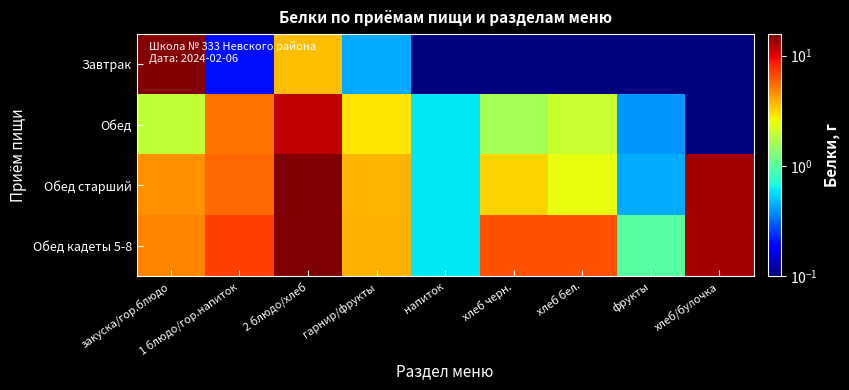

Reading left to right, list all the values displayed in this chart.

Завтрак: закуска/гор.блюдо=15.2	1 блюдо/гор.напиток=0.2	2 блюдо/хлеб=3.6	гарнир/фрукты=0.4	напиток=0.1	хлеб черн.=0.1	хлеб бел.=0.1	фрукты=0.1	хлеб/булочка=0.1
Обед: закуска/гор.блюдо=1.9	1 блюдо/гор.напиток=5.3	2 блюдо/хлеб=11.7	гарнир/фрукты=2.9	напиток=0.6	хлеб черн.=1.6	хлеб бел.=2.0	фрукты=0.4	хлеб/булочка=0.1
Обед старший: закуска/гор.блюдо=4.6	1 блюдо/гор.напиток=5.7	2 блюдо/хлеб=15.6	гарнир/фрукты=3.7	напиток=0.6	хлеб черн.=3.2	хлеб бел.=2.4	фрукты=0.4	хлеб/булочка=13.3
Обед кадеты 5-8: закуска/гор.блюдо=4.8	1 блюдо/гор.напиток=7.0	2 блюдо/хлеб=15.6	гарнир/фрукты=3.8	напиток=0.6	хлеб черн.=6.4	хлеб бел.=6.4	фрукты=1.0	хлеб/булочка=13.3